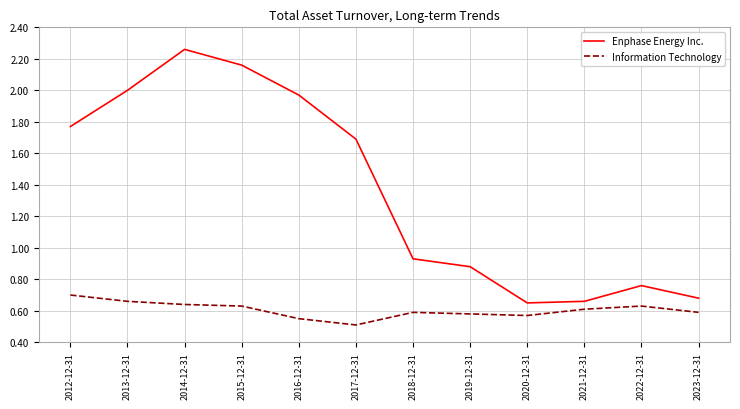

What are all the series names shown in the legend?

Enphase Energy Inc., Information Technology